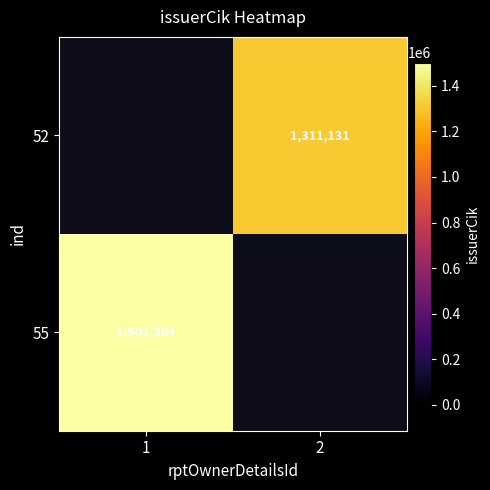

The 52 series shows 825848 at 2. True or false?

False